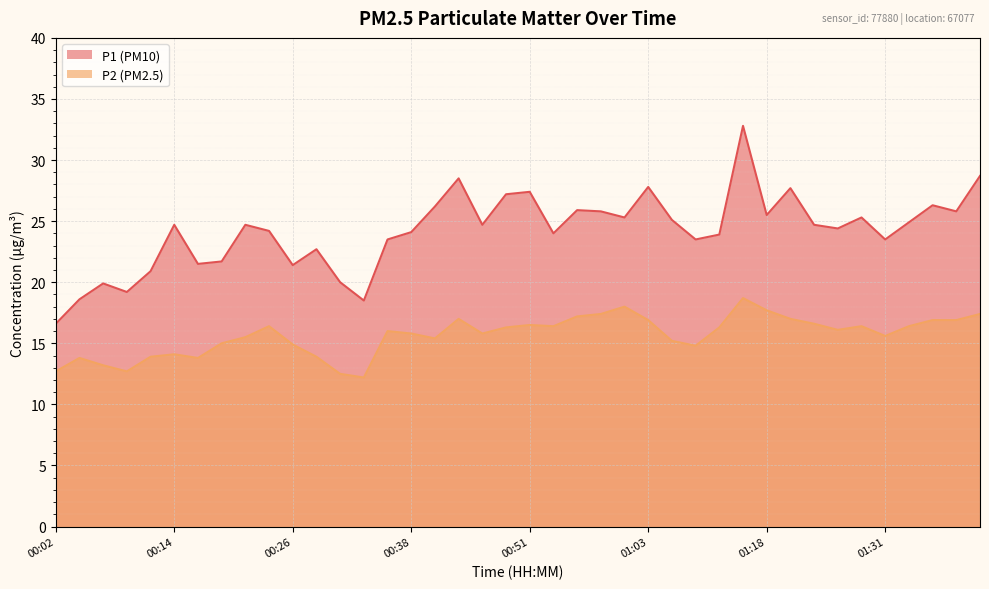

Which category has the highest value in the P1 series?

01:16